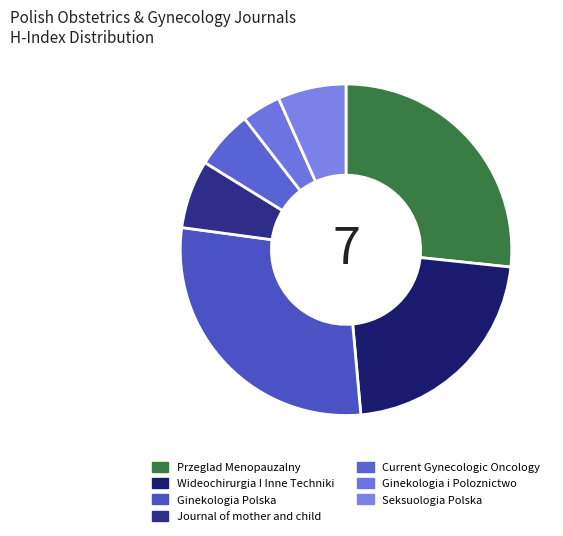

To the nearest percent, what is the difference between the Seksuologia Polska and Ginekologia i Poloznictwo slice percentages?

3%